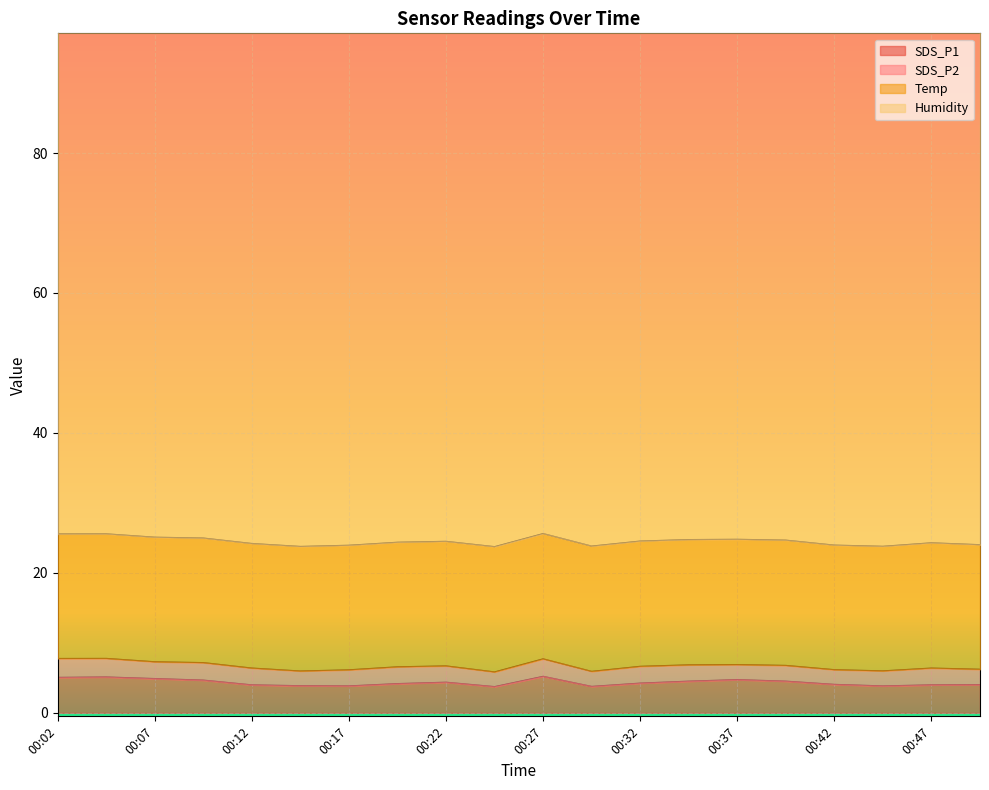

True or false: Humidity and SDS_P1 intersect in this chart.

False